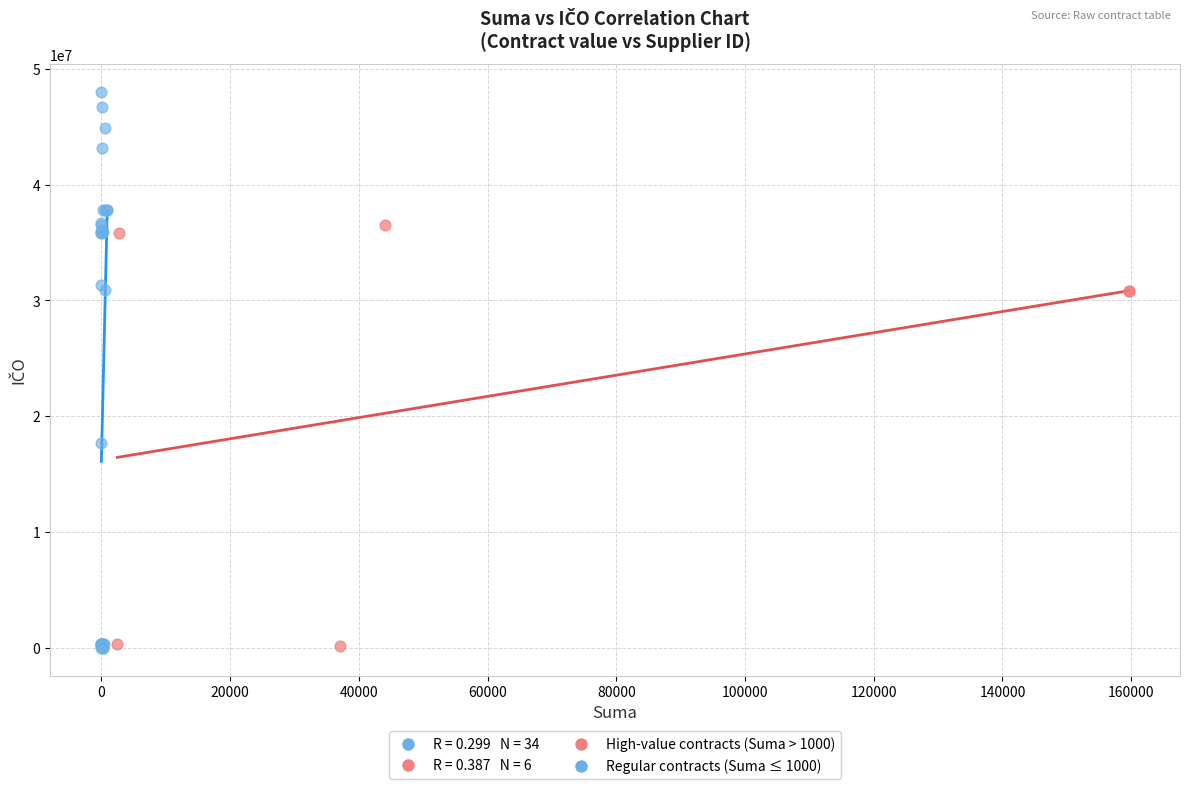

Which series contains the highest Y value?

Regular contracts (Suma ≤ 1000)